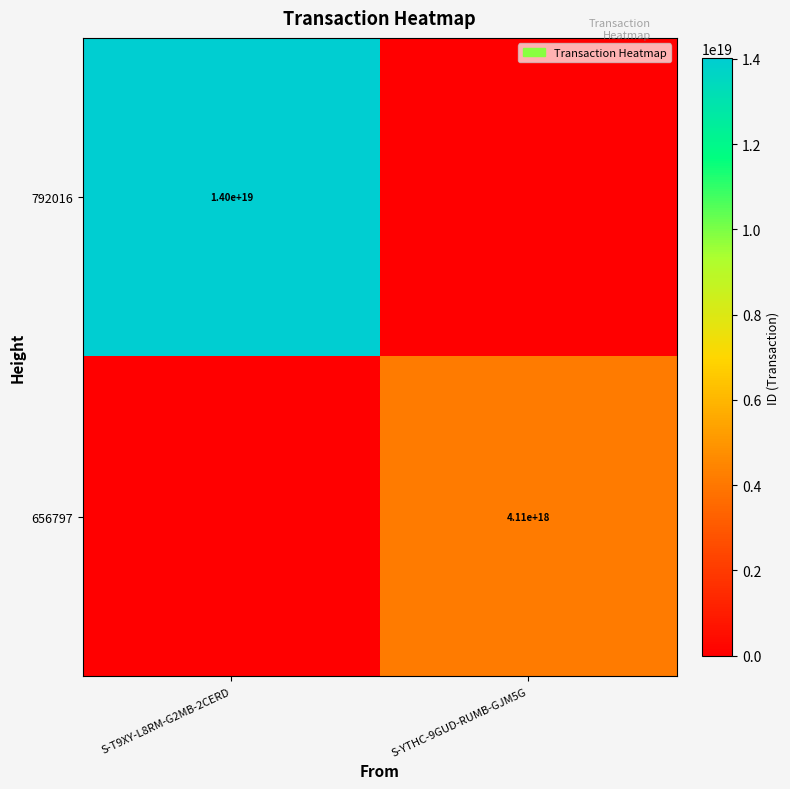

True or false: 656797 has a value of 1227325570463424000 at S-YTHC-9GUD-RUMB-GJM5G.

False